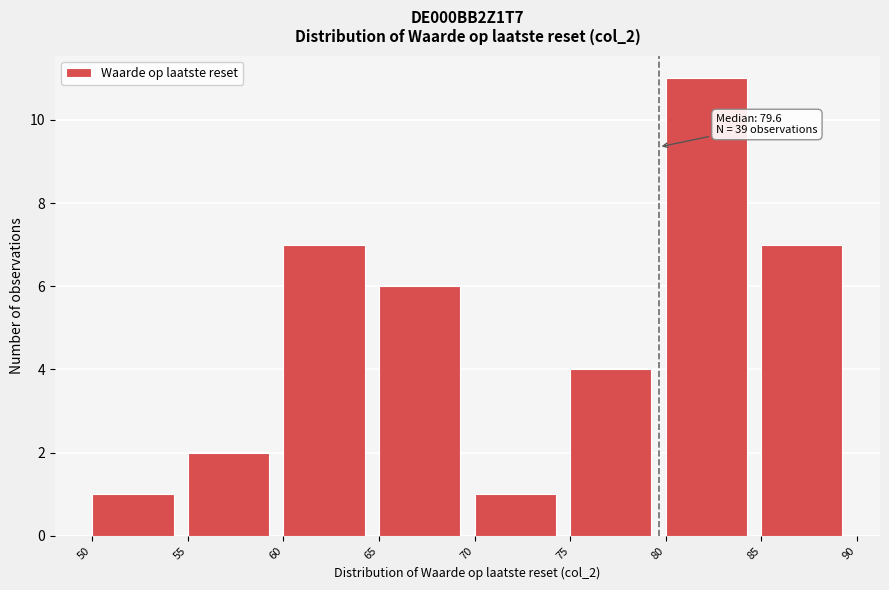

Which range on the x-axis has the tallest bar?

80 to 85